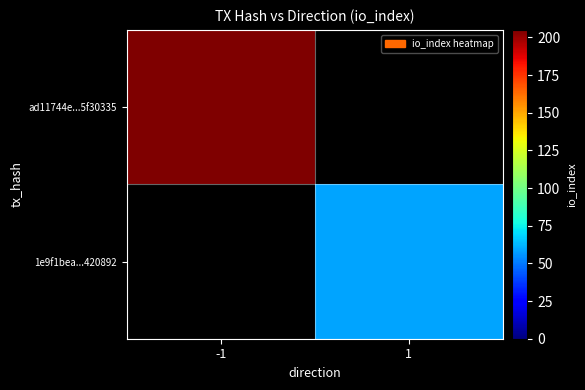

Rank the series by their average value, from lowest to highest.

1e9f1bea...420892, ad11744e...5f30335